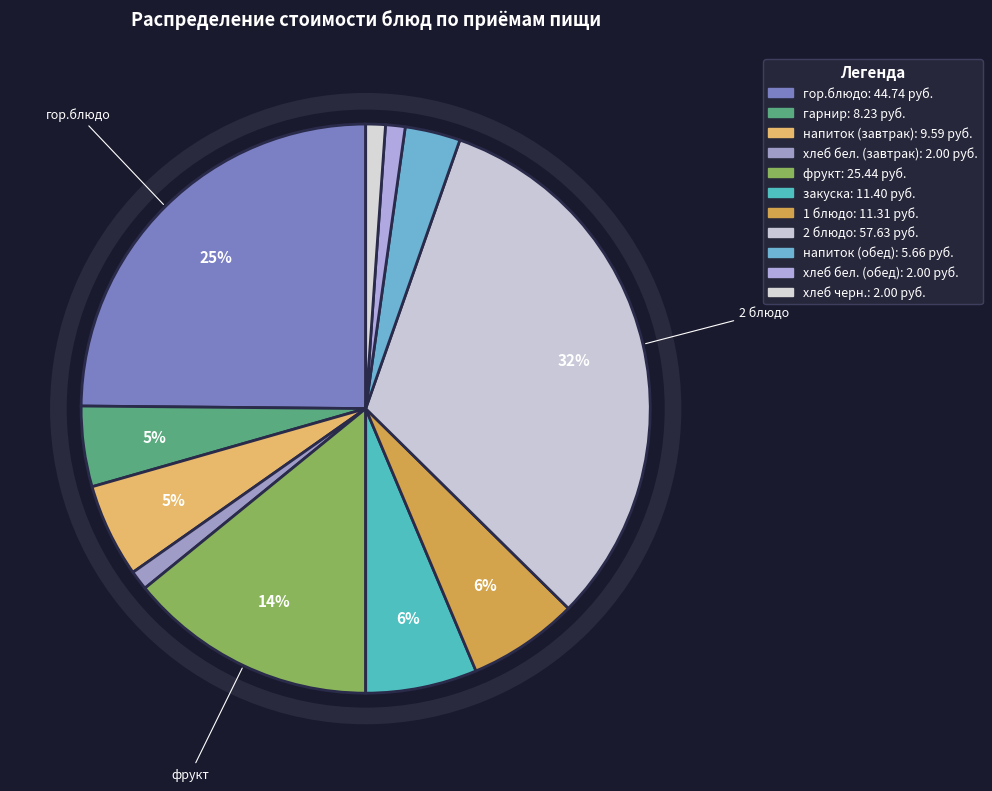

Count the number of slices in the pie.

11